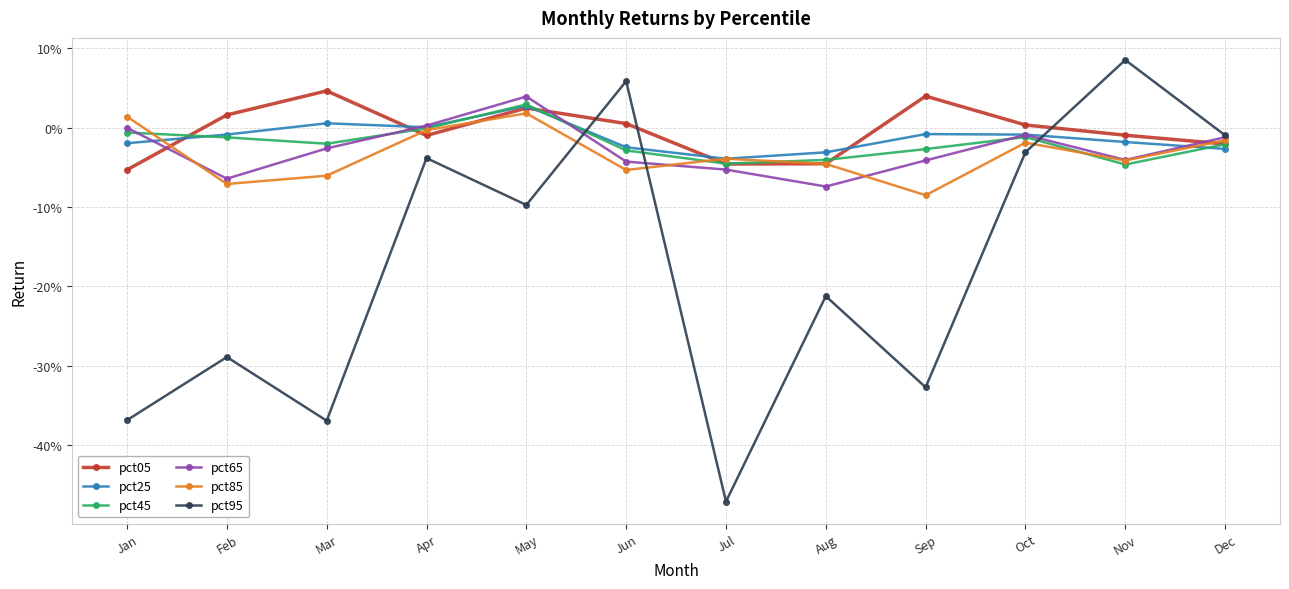

How many intersections are there between pct45 and pct85?

4